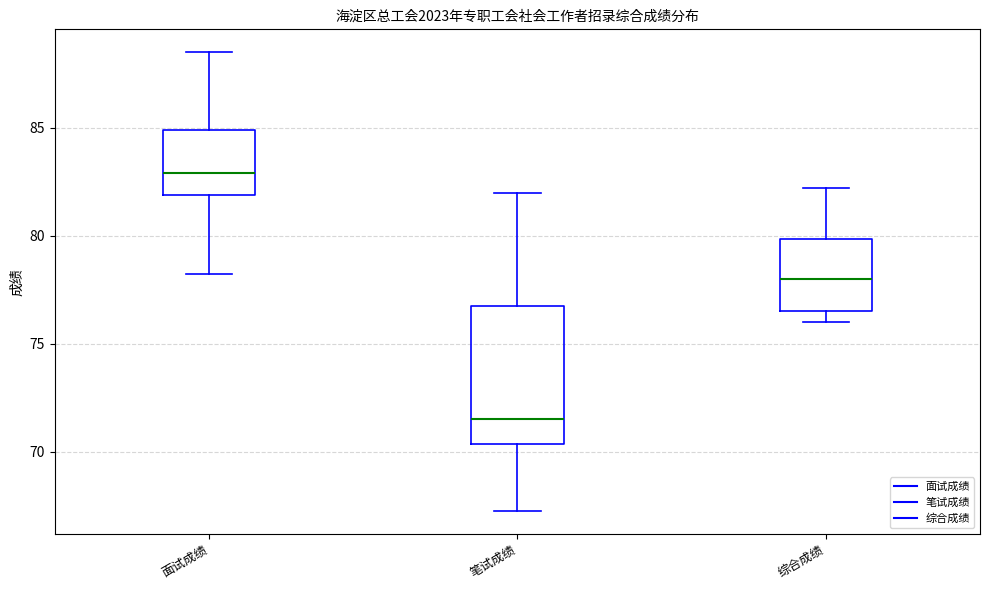

Reading left to right, read every box against the y-axis: the position of its median line, the range the box covers, and the ends of its whiskers. The values are not printed on the chart, so give them approximately, as read against the axis.

面试成绩: median 83.0, box 82.0 to 85.0, whiskers 78.0 to 88.5
笔试成绩: median 71.5, box 70.5 to 77.0, whiskers 67.5 to 82.0
综合成绩: median 78.0, box 76.5 to 80.0, whiskers 76.0 to 82.0